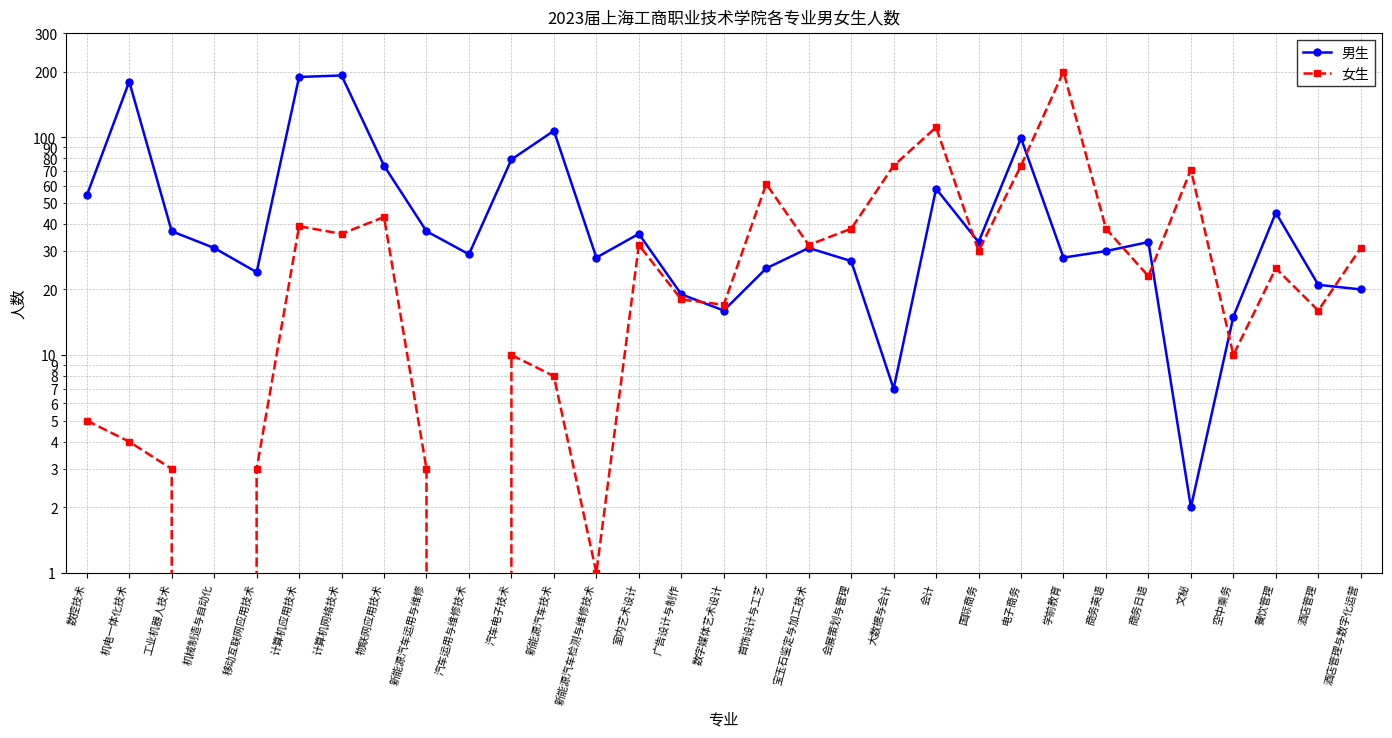

What position from the left is 室内艺术设计?

14